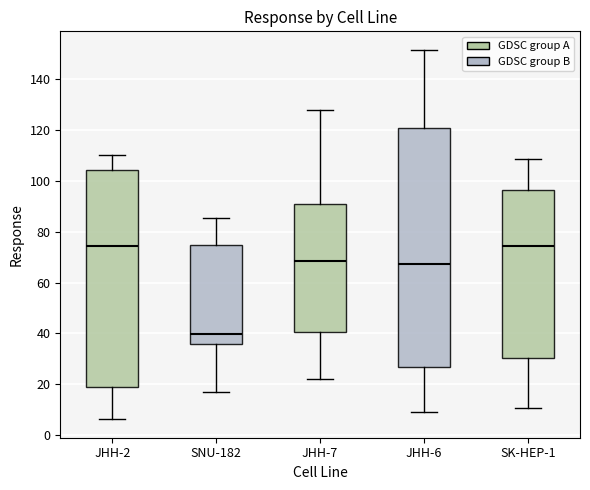

Comparing the boxes themselves (not the whiskers), which one is the tallest?

JHH-6